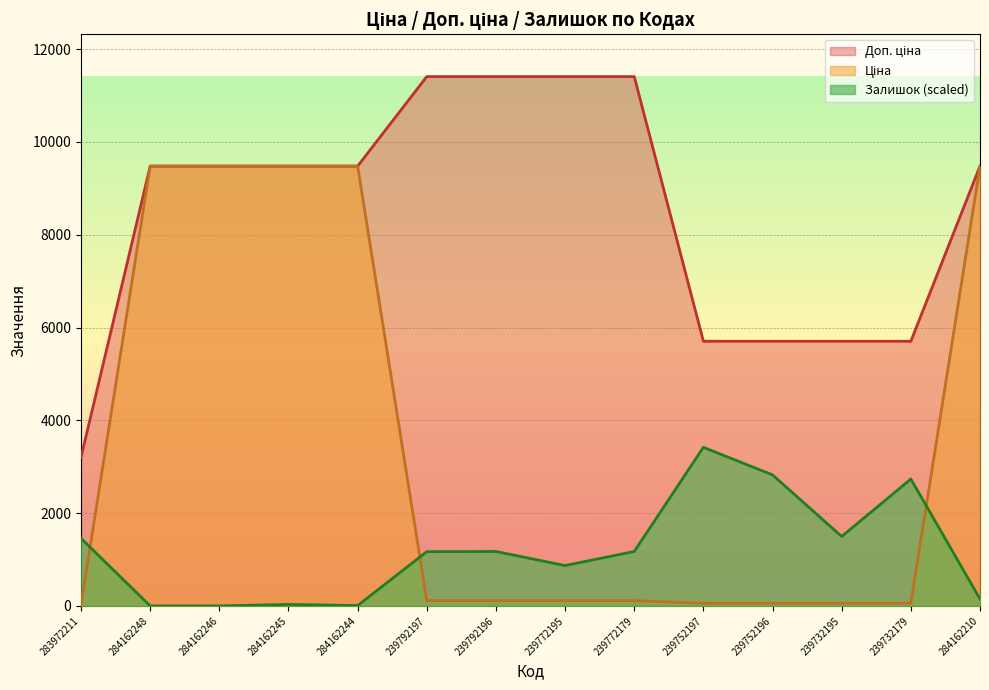

Rank the series by their maximum value, from highest to lowest.

Доп. ціна, Ціна, Залишок